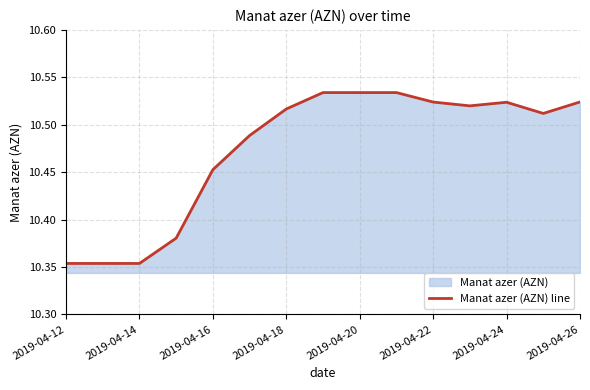

What is the maximum value shown in the chart?

10.5